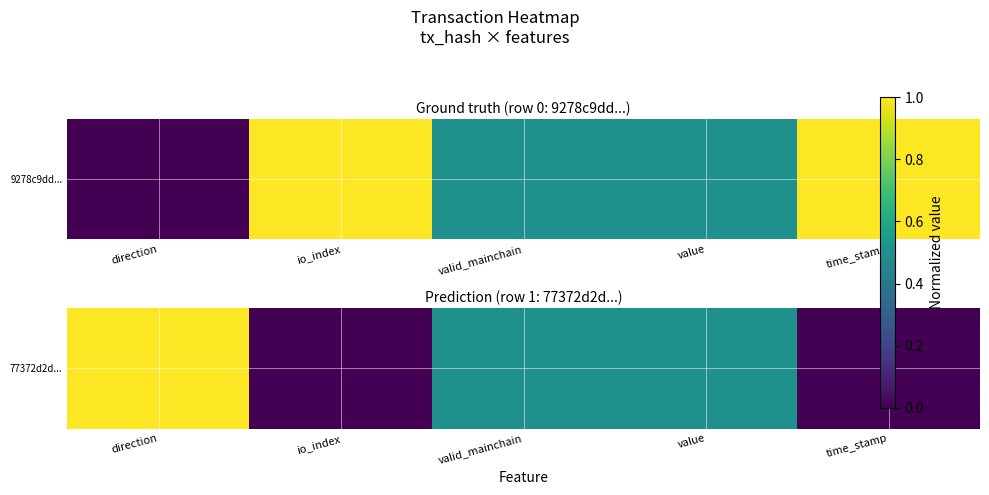

Rank the categories by value from highest to lowest.

direction, valid_mainchain, value, io_index, time_stamp